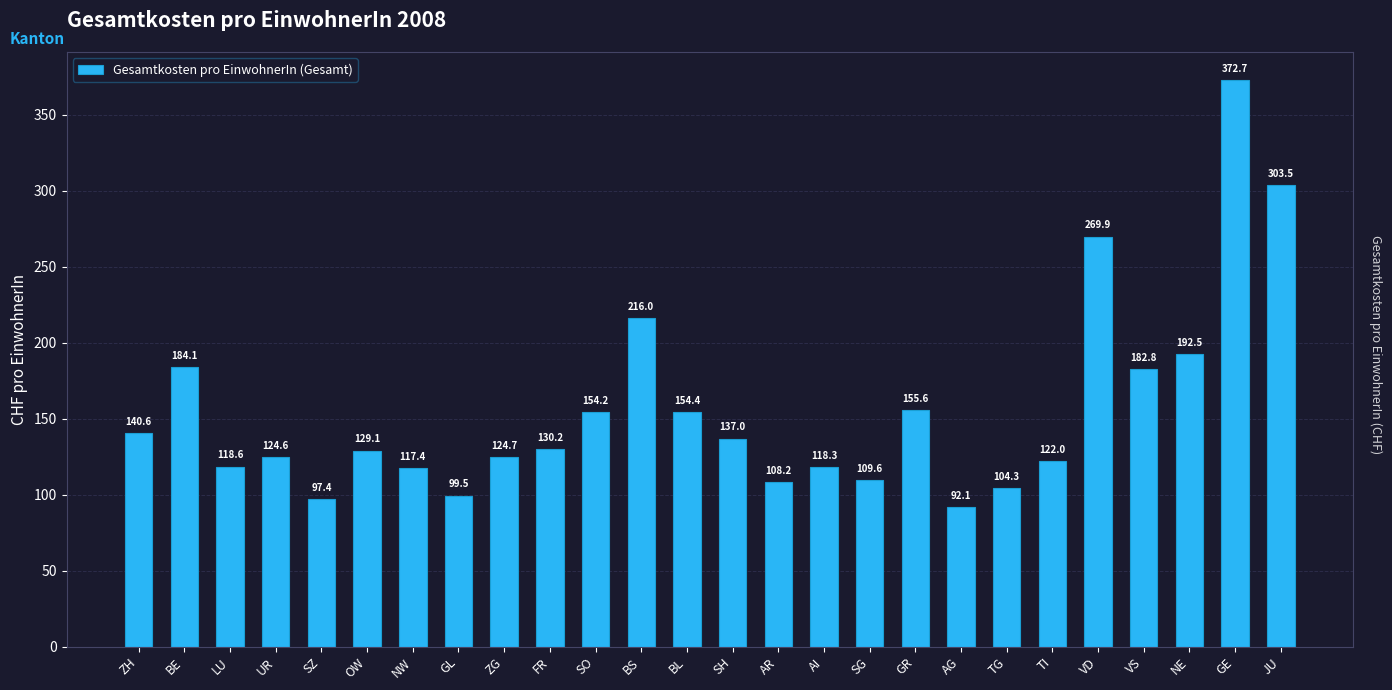

True or false: the data shows 30.9 at BL.

False